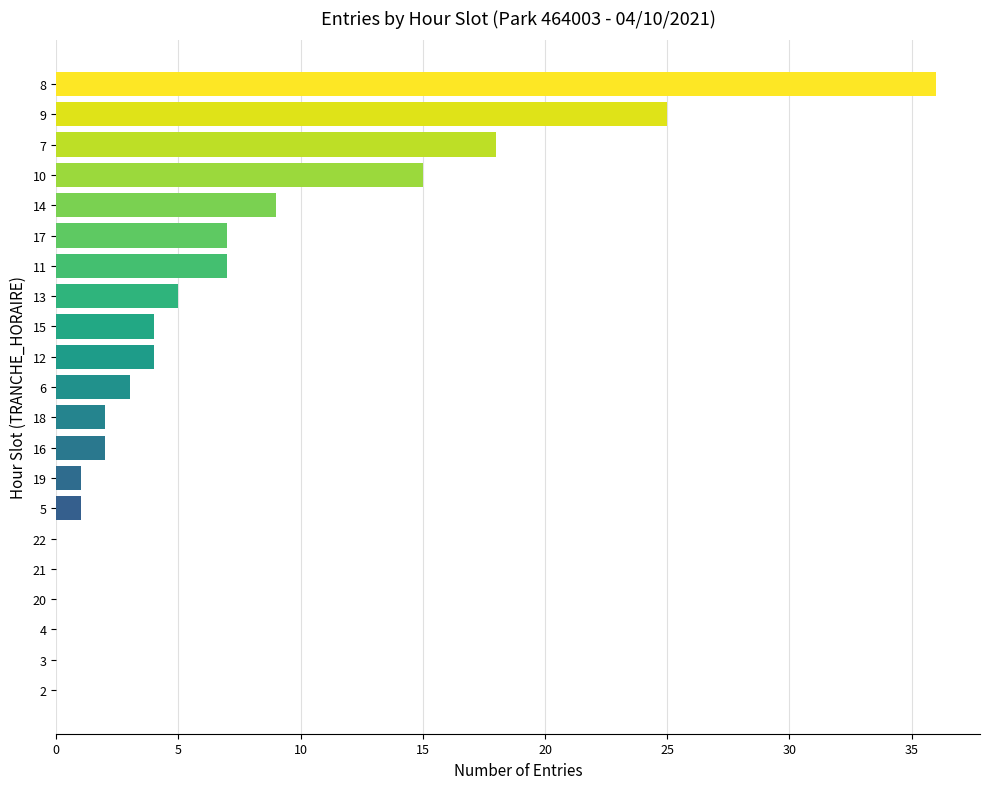

What is the sum of all values?

139